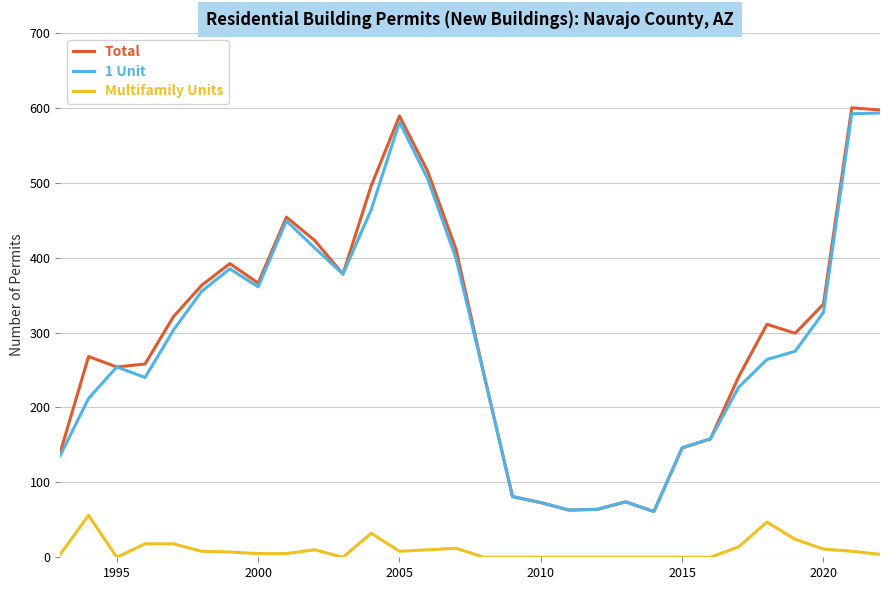

True or false: Total and Multifamily Units intersect in this chart.

False